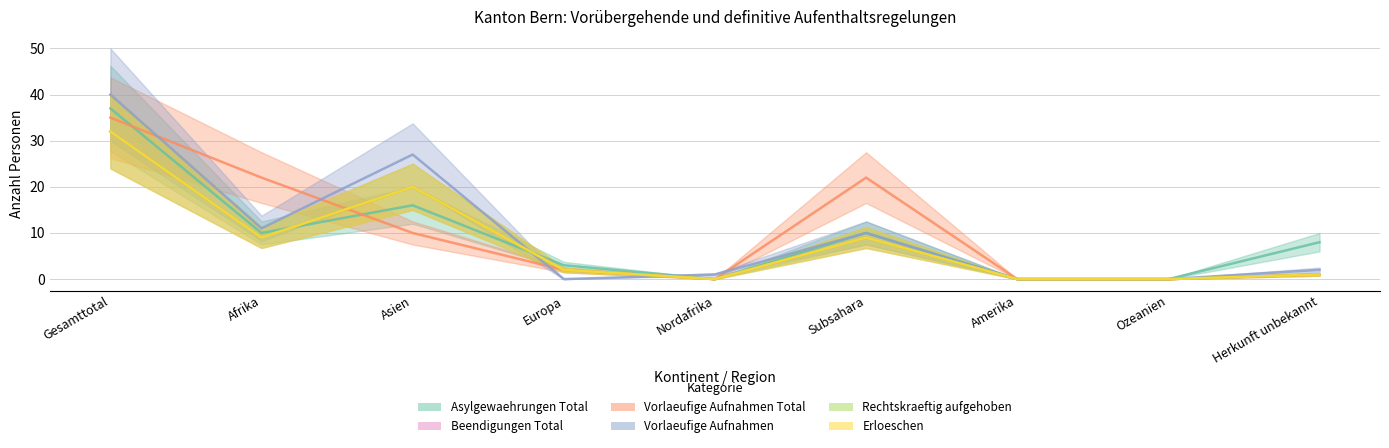

How many times do Vorlaeufige Aufnahmen and Beendigungen Total cross each other?

2